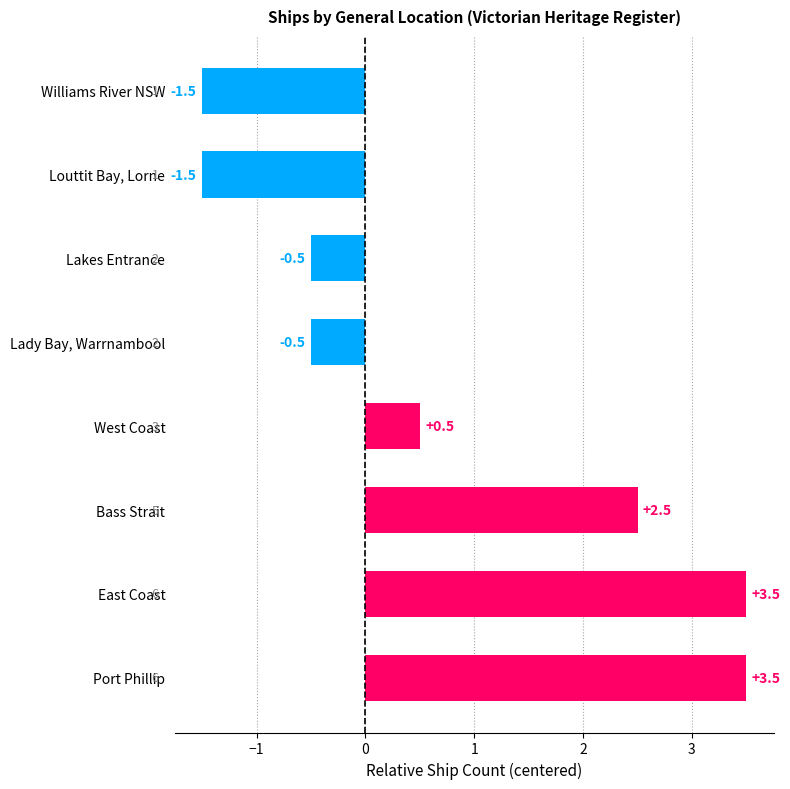

Which has a higher value, Louttit Bay, Lorne or East Coast?

East Coast